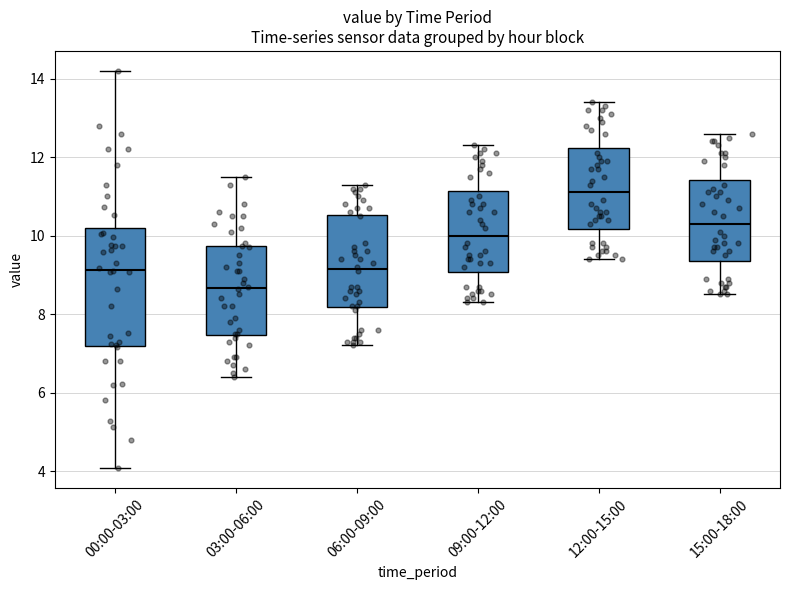

Which box has the lowest median line?

03:00-06:00